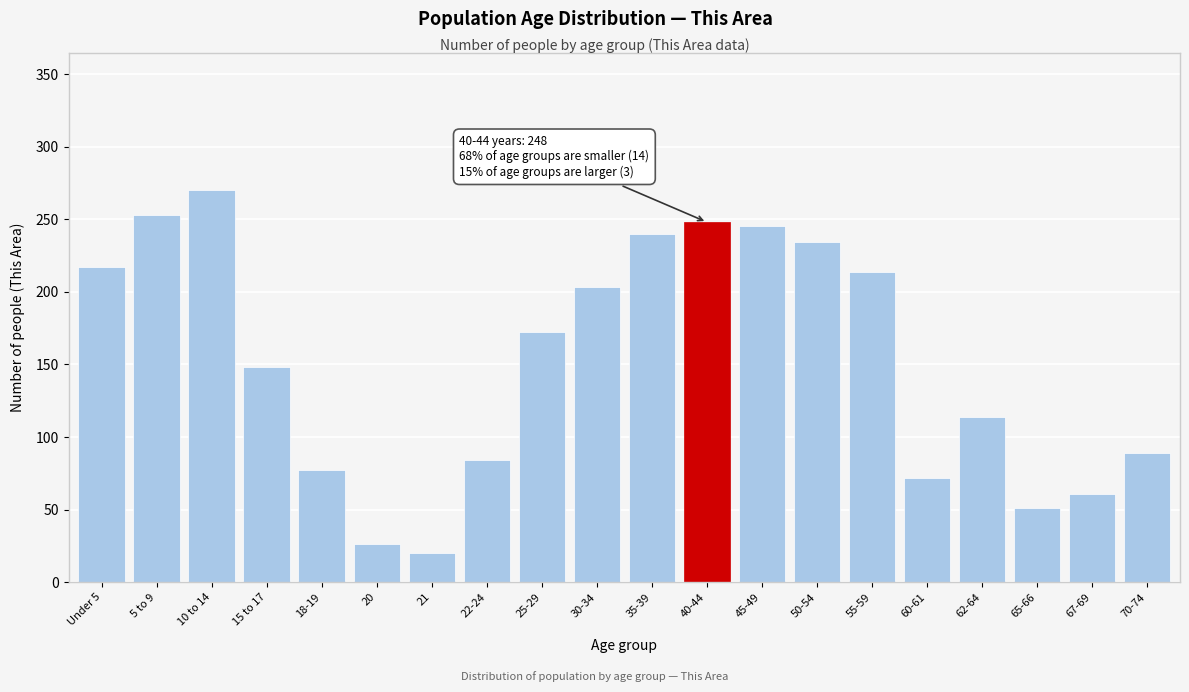

Reading right to left, what are all the values shown in this chart?

70-74=89	67-69=61	65-66=51	62-64=114	60-61=72	55-59=214	50-54=234	45-49=245	40-44=248	35-39=240	30-34=203	25-29=172	22-24=84	21=20	20=26	18-19=77	15 to 17=148	10 to 14=270	5 to 9=253	Under 5=217